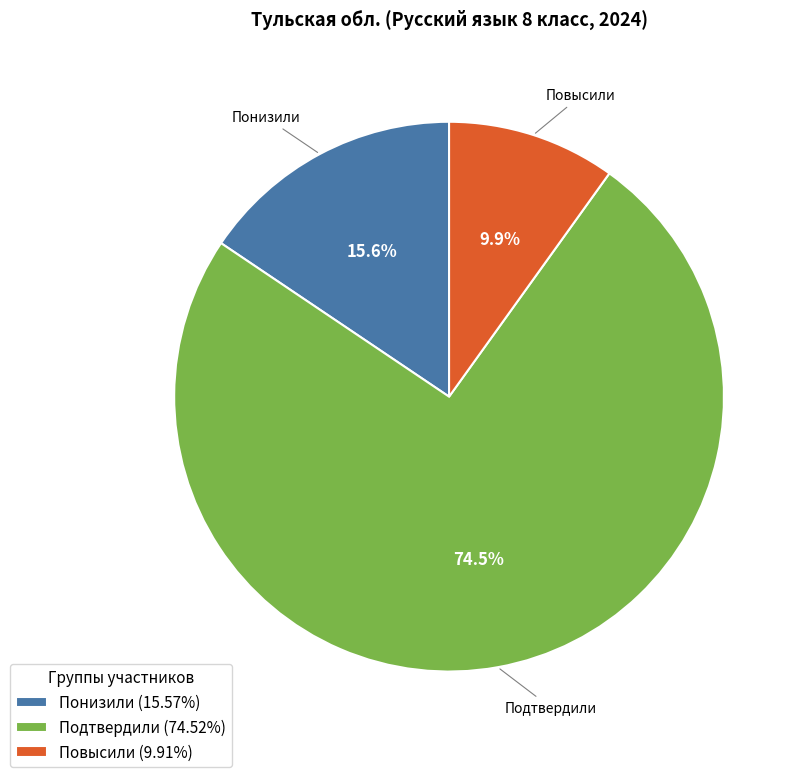

What percentage do Подтвердили and Повысили together represent?

84.4%